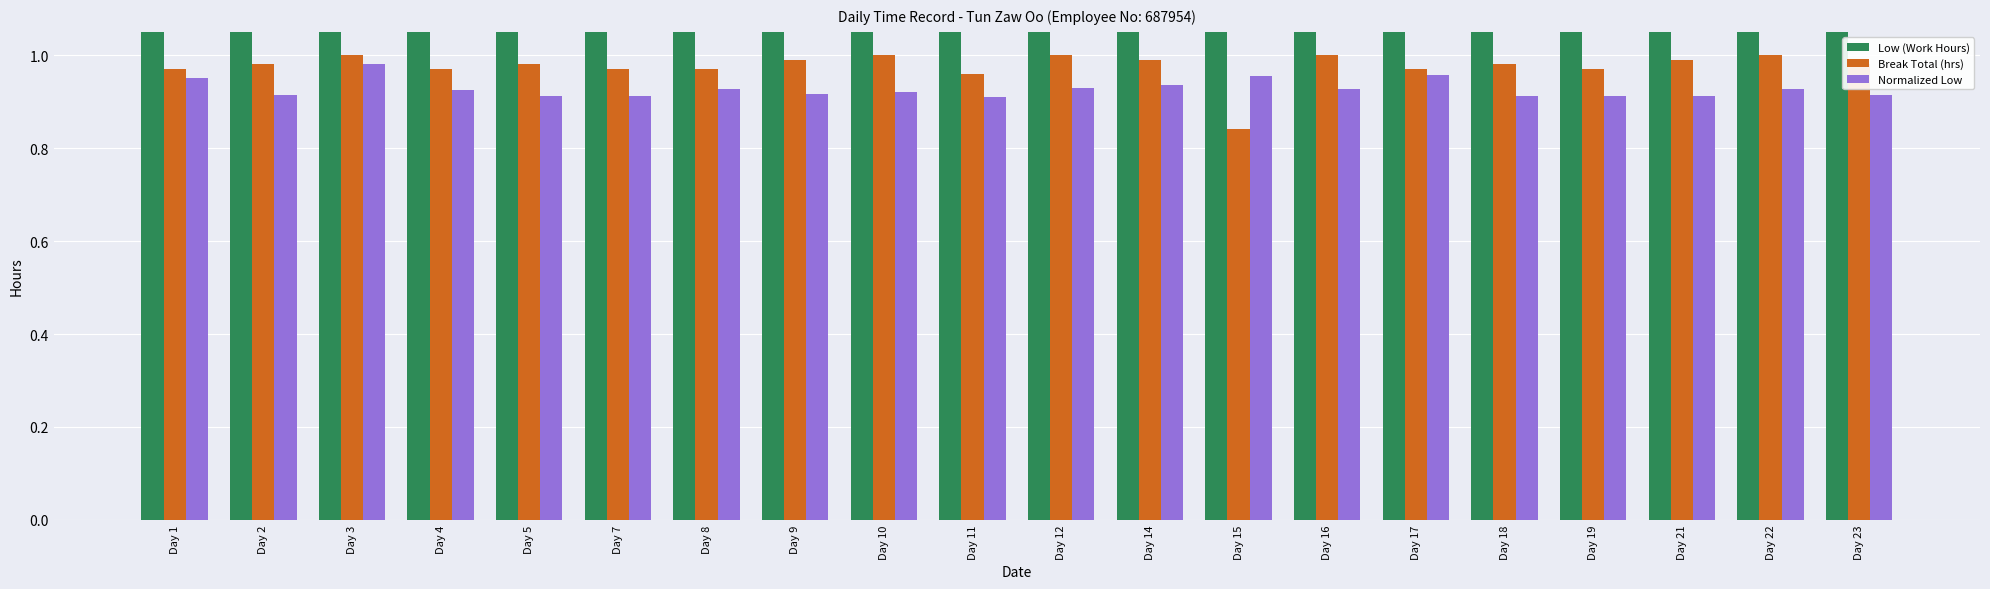

At which category is the sum across all series the highest?

Day 3